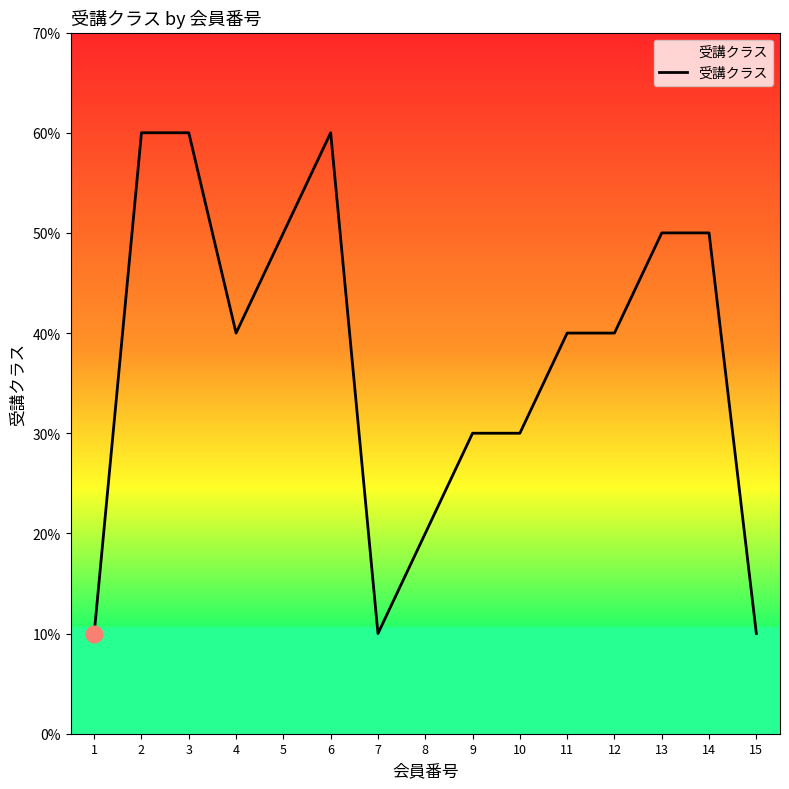

What is the sum of the values at 10 and 14?

80